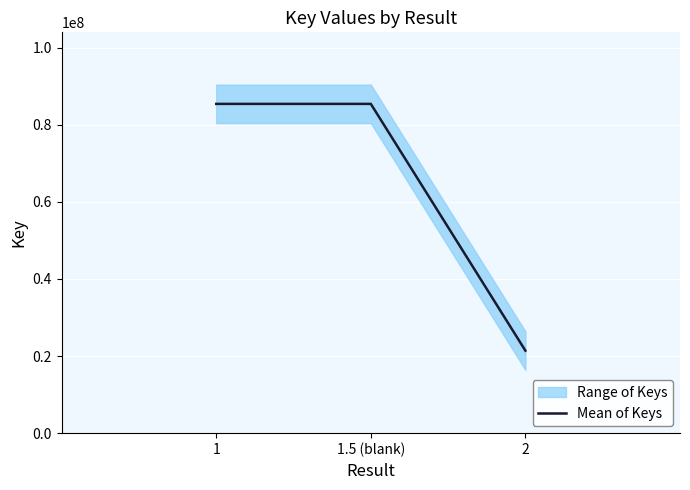

What is the value of the 2nd point from the left?

85404258